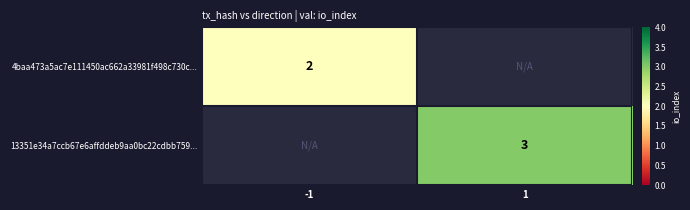

Is it true that 4baa473a5ac7e111450ac662a33981f498c730c... equals 2 at -1?

True